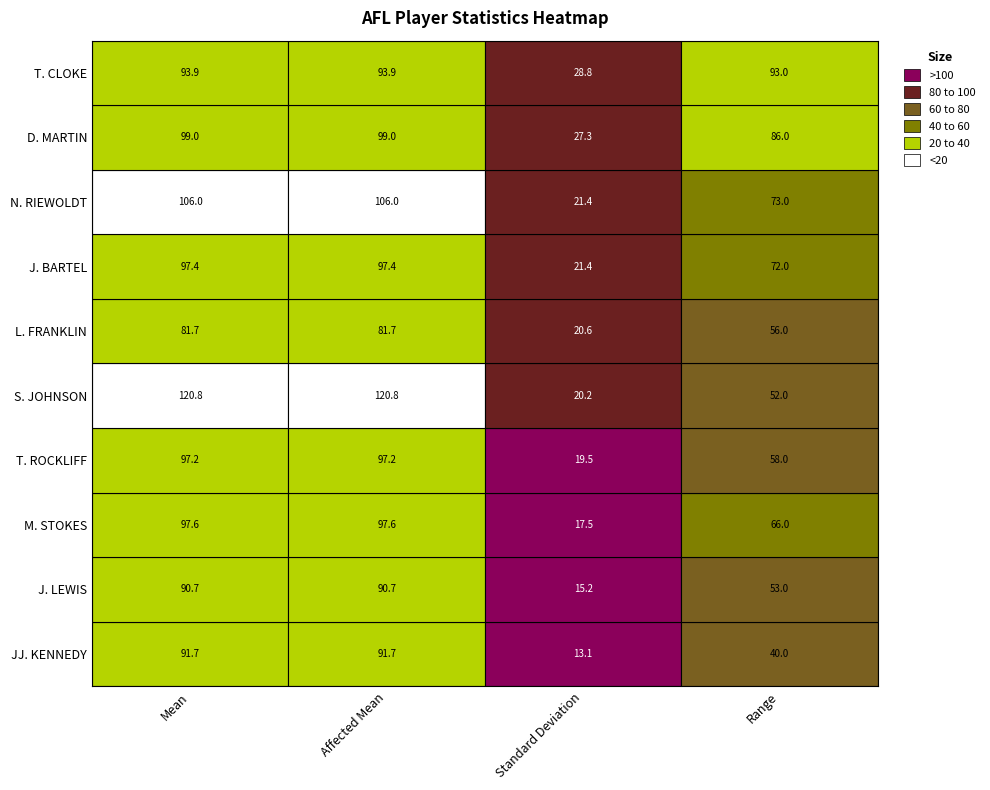

What value does the M. STOKES series have at T. ROCKLIFF?

66.0